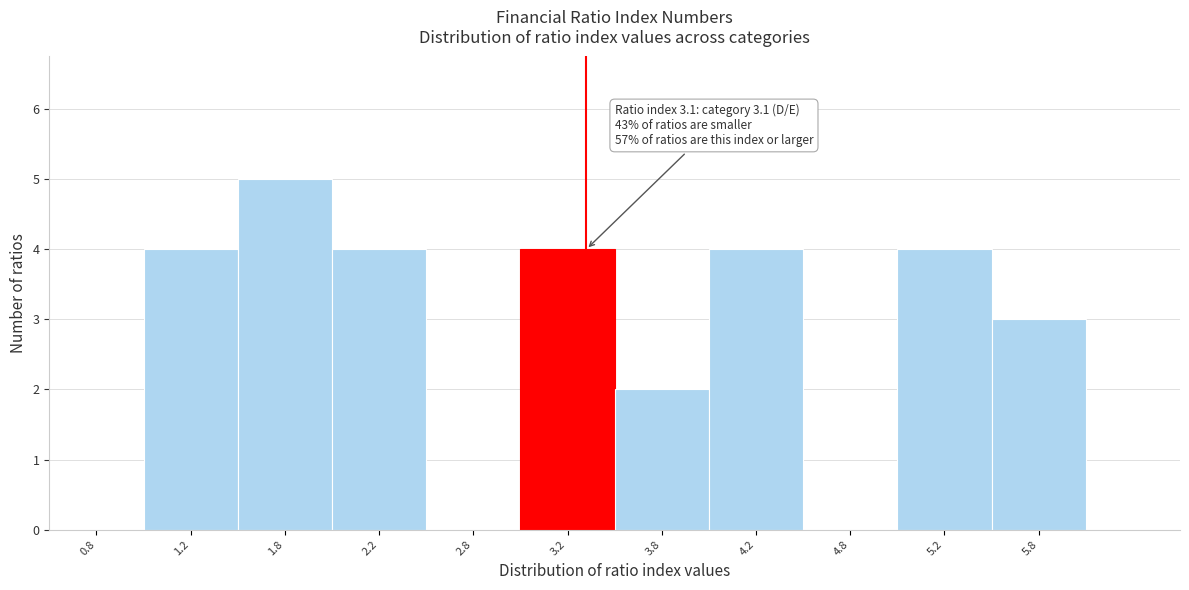

Which range on the x-axis has the tallest bar?

1.5 to 2.0